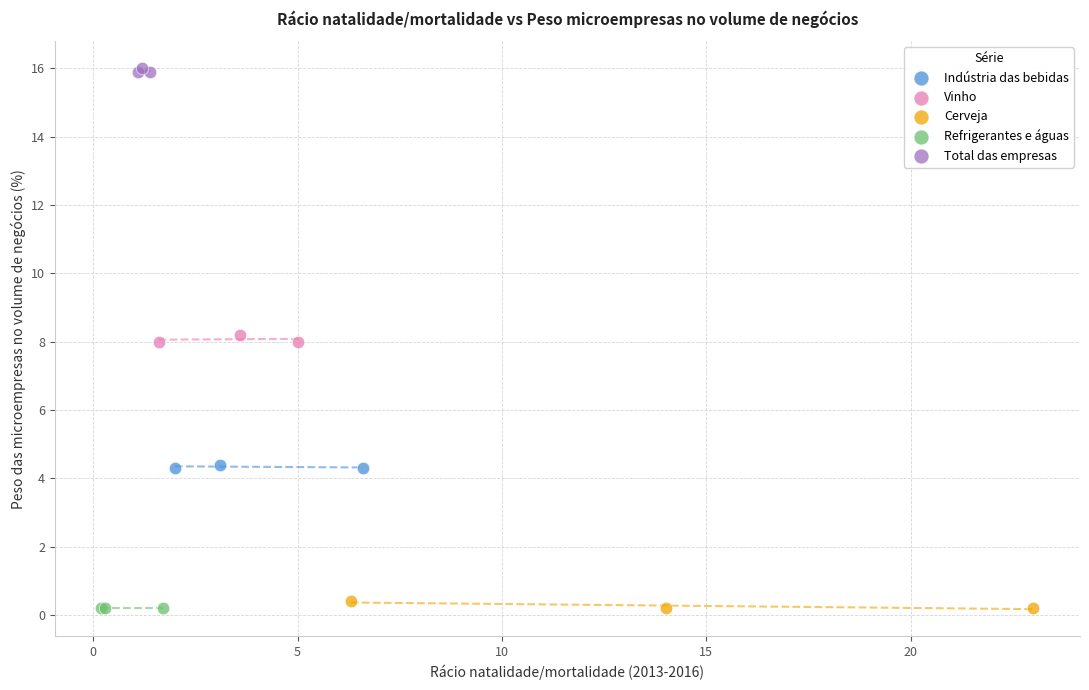

Which series reaches the maximum Y coordinate?

Total das empresas